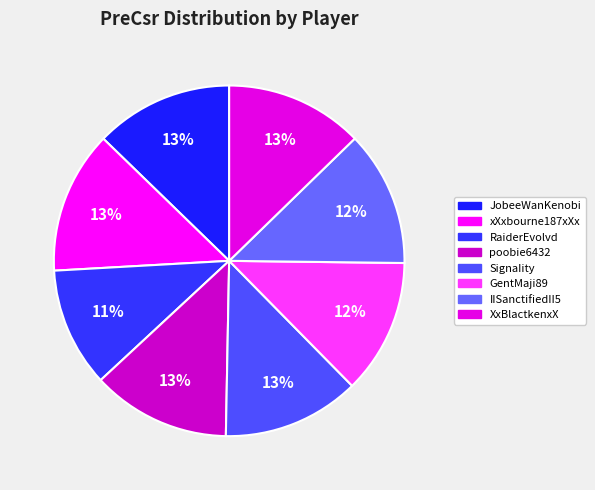

Which category has the biggest portion of the pie?

xXxbourne187xXx